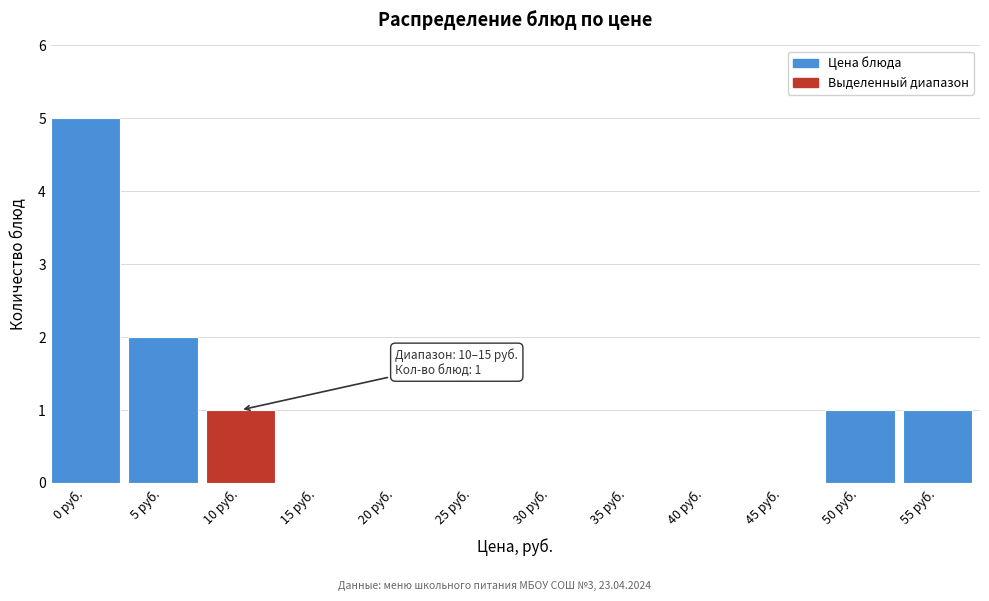

Reading left to right, what are all the values shown in this chart?

0 руб.=5	5 руб.=2	10 руб.=1	15 руб.=0	20 руб.=0	25 руб.=0	30 руб.=0	35 руб.=0	40 руб.=0	45 руб.=0	50 руб.=1	55 руб.=1